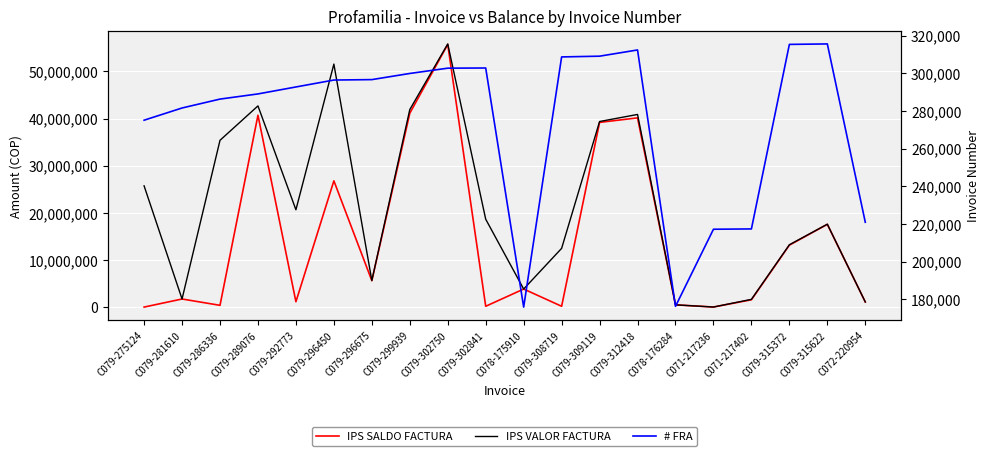

True or false: IPS VALOR FACTURA has a value of 25726648 at C079-275124.

True